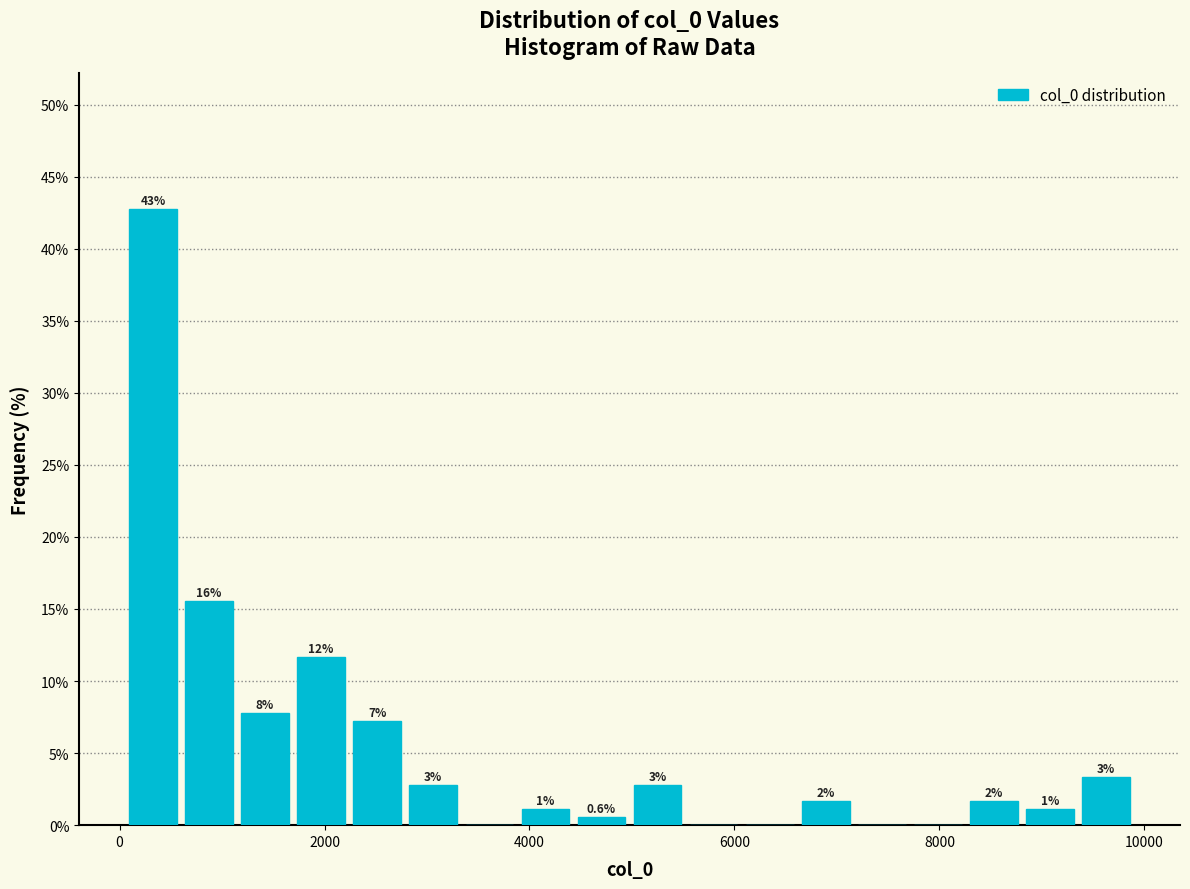

Read against the x-axis, roughly where is the centre of the tallest bar?

400